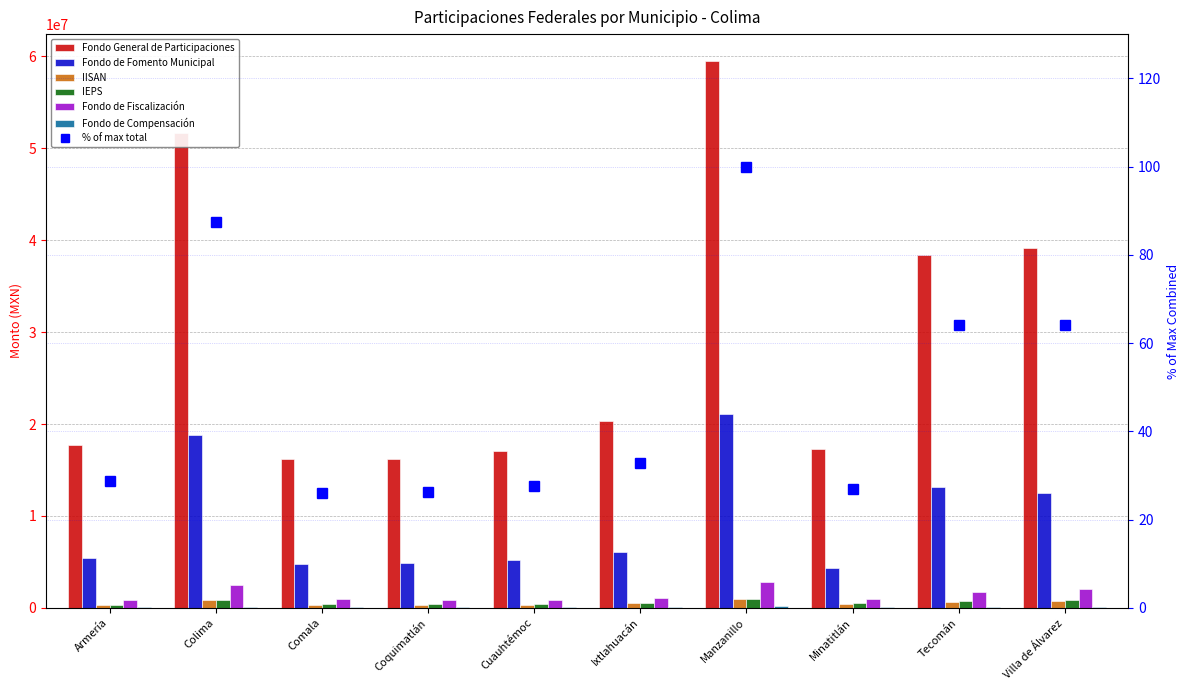

Which series has the largest total across all categories?

Fondo General de Participaciones